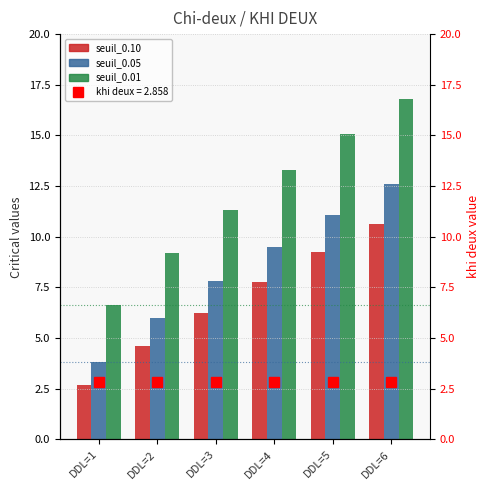

Read the seuil_0.05 value at DDL=6.

12.6